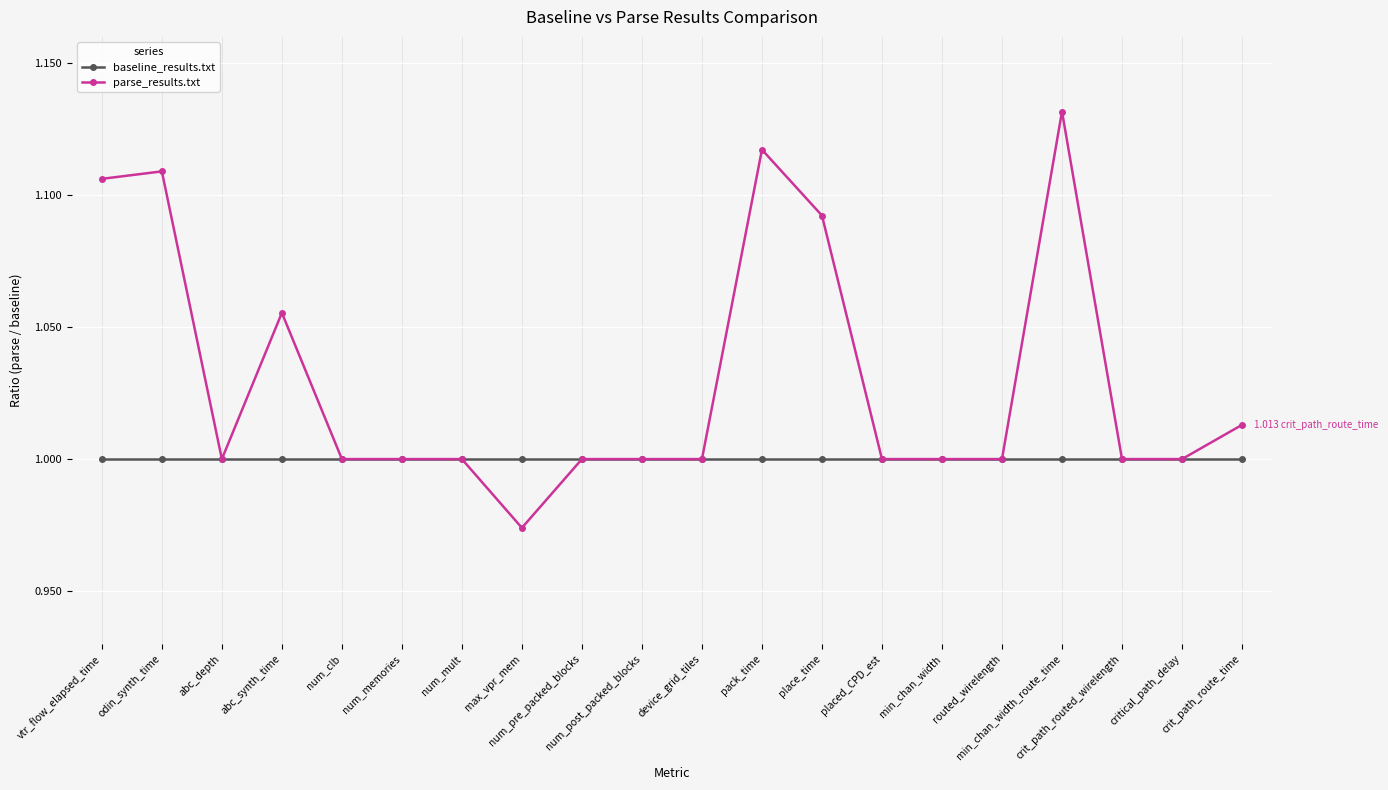

True or false: parse_results.txt has more than 1 points higher than both neighbors.

True